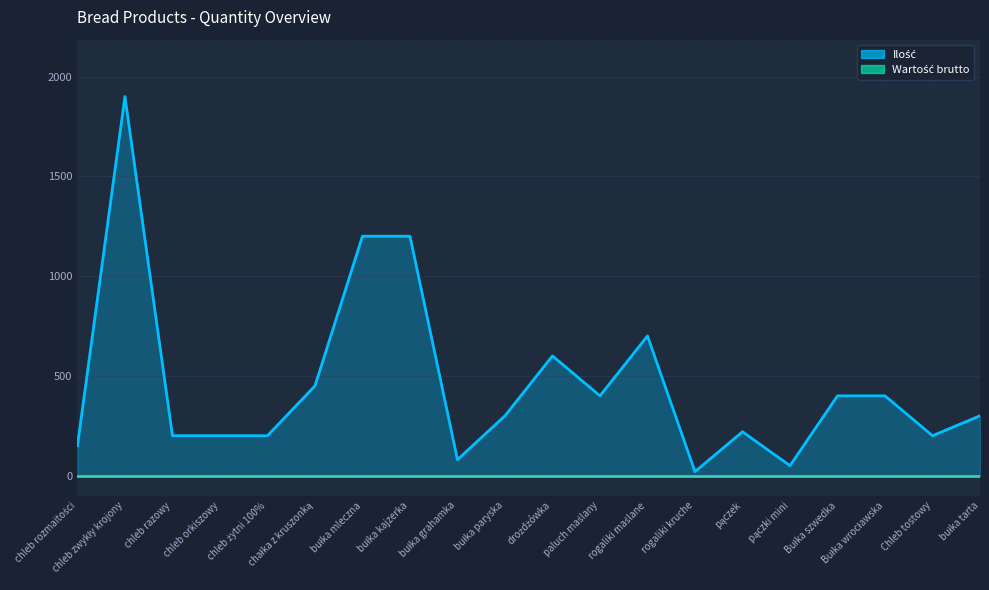

How many points are higher than both their immediate neighbors (excluding endpoints)?

4